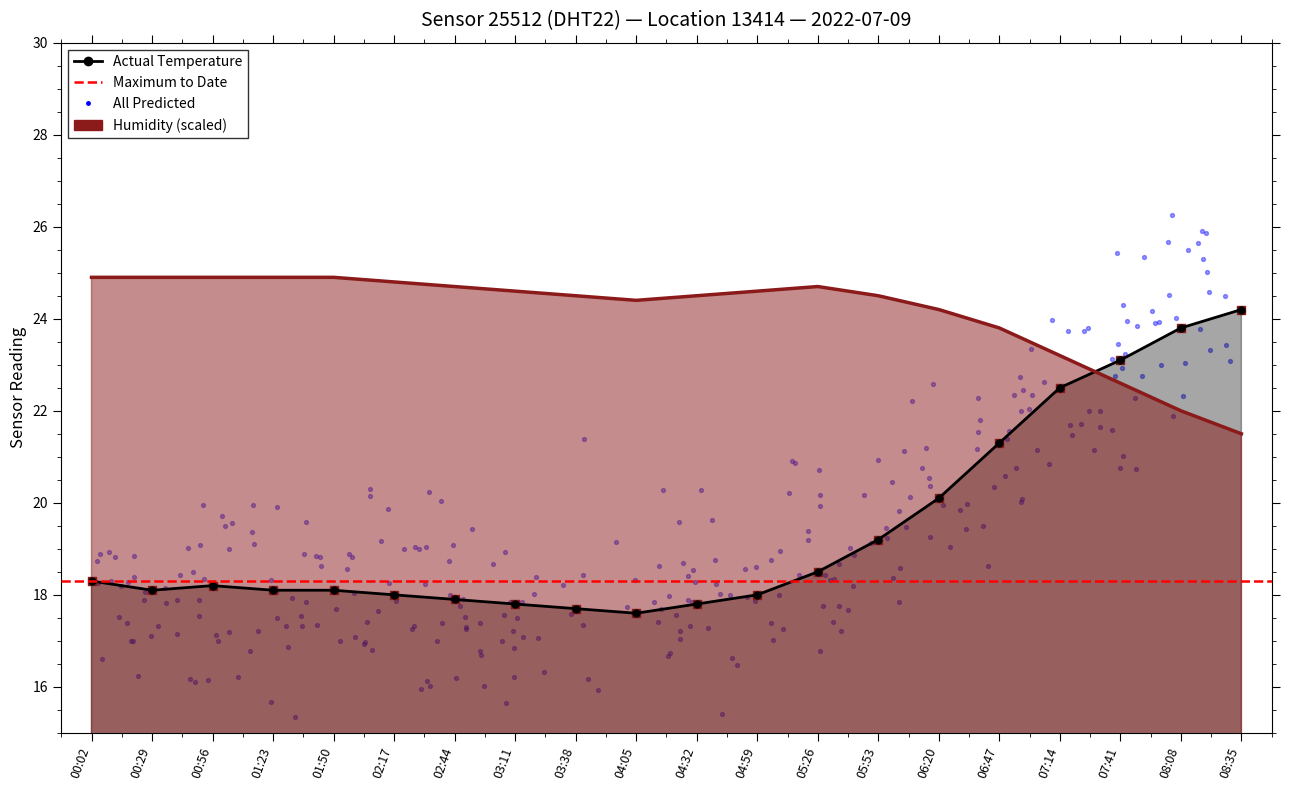

What is the total value across all series at 04:05?

42.0